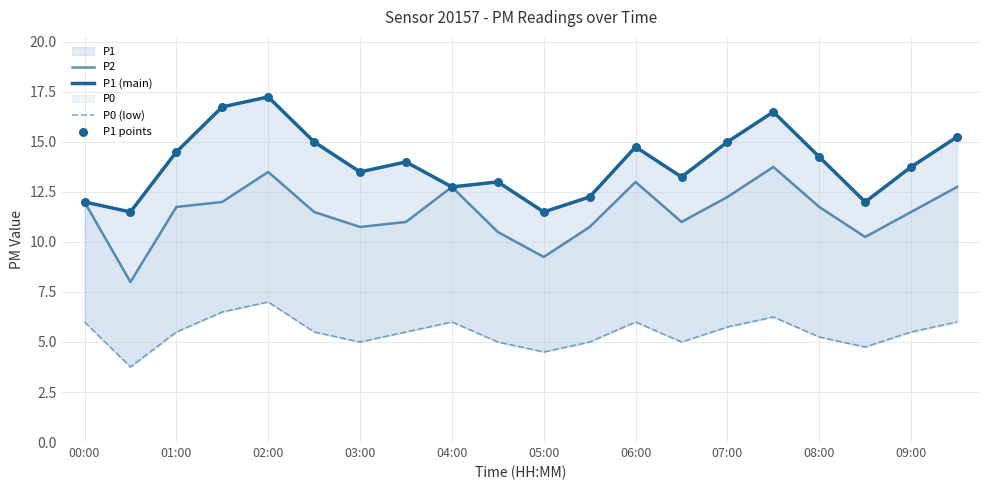

Which series reaches the maximum Y coordinate?

P1 (main)